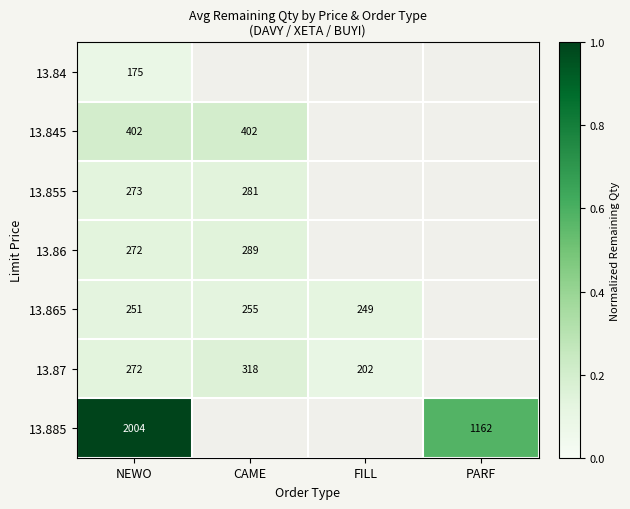

What is the greatest value displayed?

1.0